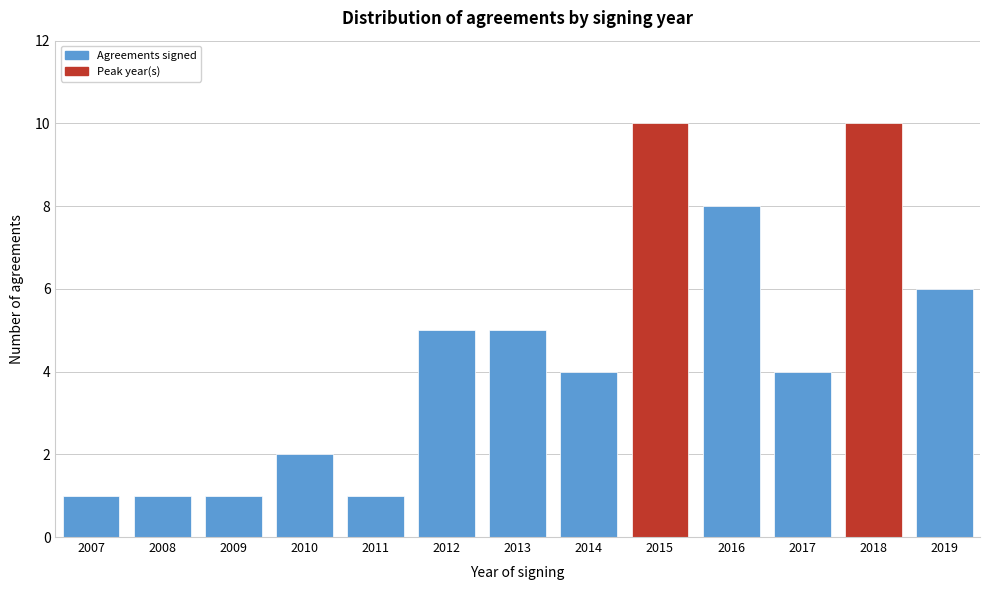

Reading right to left, transcribe all the data shown in this chart.

2019=6	2018=10	2017=4	2016=8	2015=10	2014=4	2013=5	2012=5	2011=1	2010=2	2009=1	2008=1	2007=1